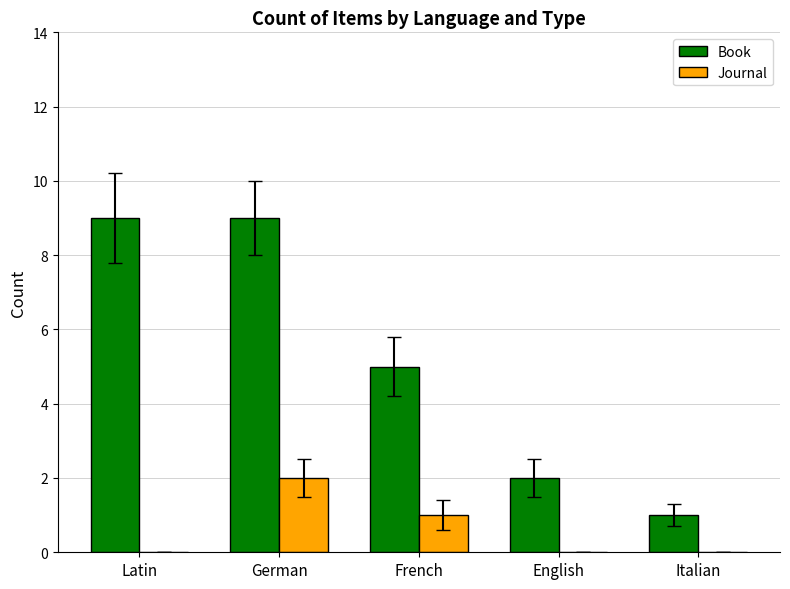

Is it true that Journal equals 0 at Latin?

True